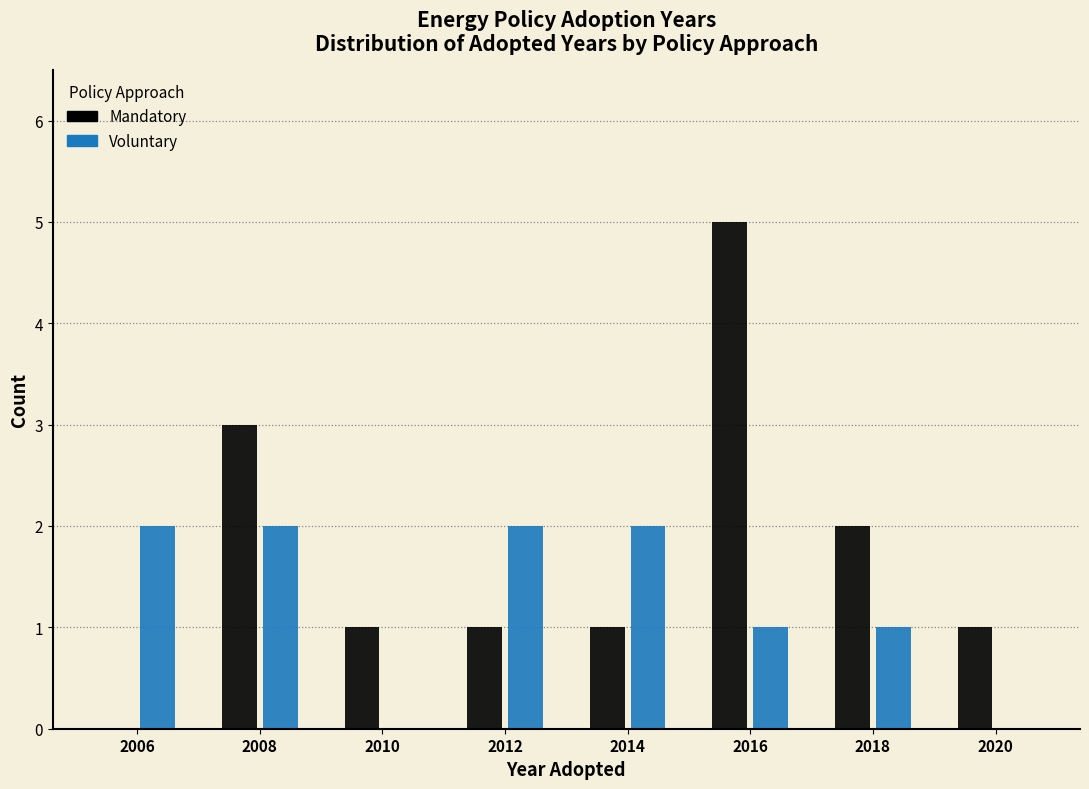

Reading left to right, extract all data points from this chart.

Mandatory: 2006=0	2008=3	2010=1	2012=1	2014=1	2016=5	2018=2	2020=1
Voluntary: 2006=2	2008=2	2010=0	2012=2	2014=2	2016=1	2018=1	2020=0